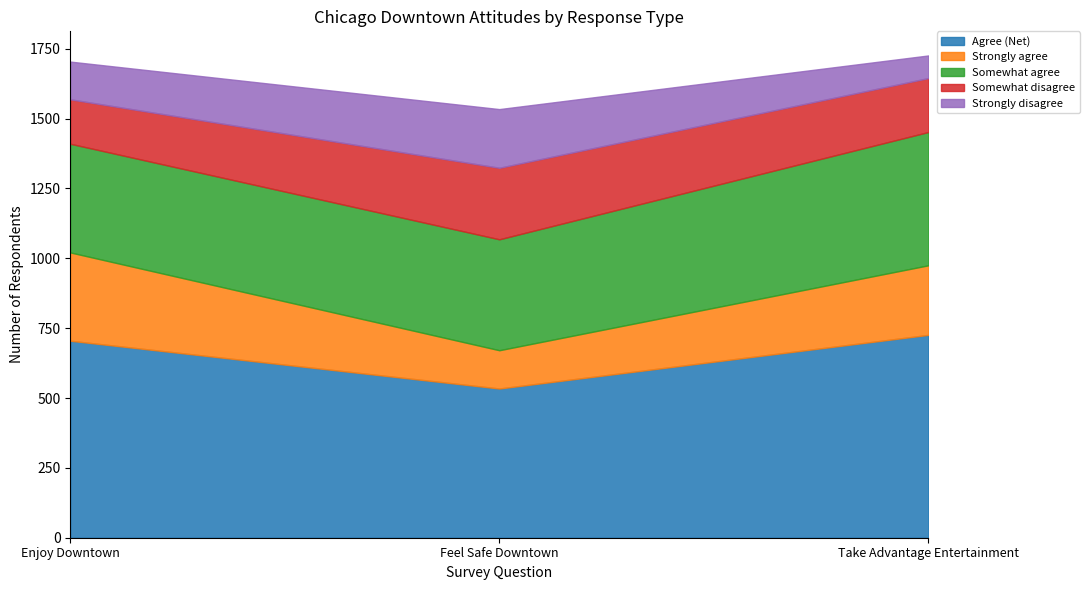

Which series changed the most between Enjoy Downtown and Feel Safe Downtown?

Strongly agree